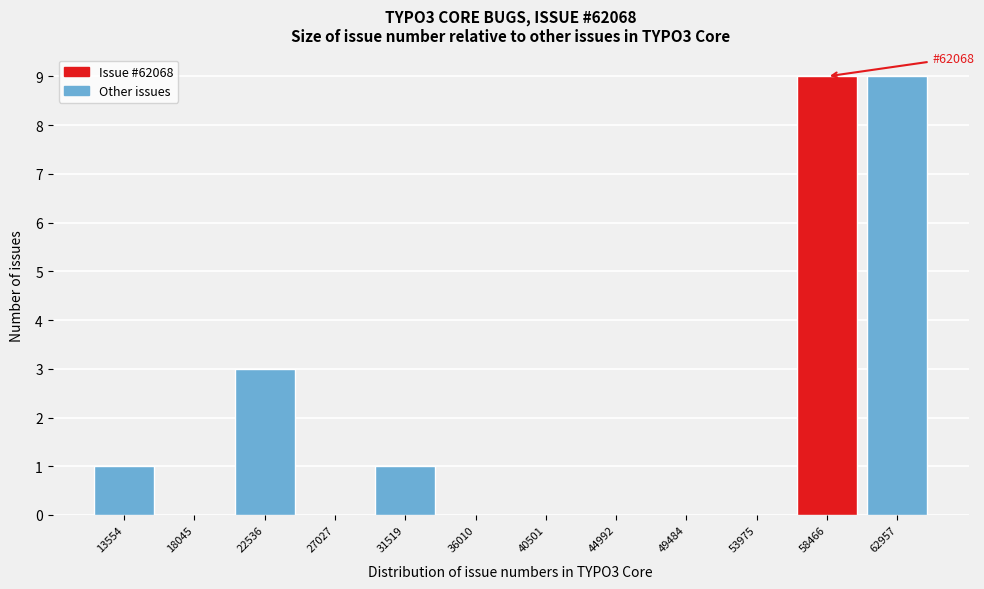

Reading left to right, list all the values displayed in this chart.

13554=1	18045=0	22536=3	27027=0	31519=1	36010=0	40501=0	44992=0	49484=0	53975=0	58466=9	62957=9